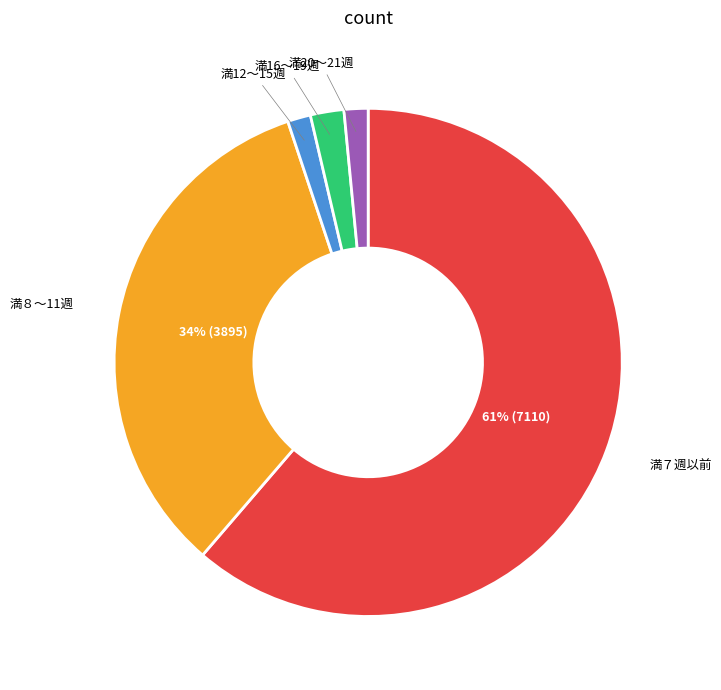

Is 満７週以前 the majority of the pie?

Yes